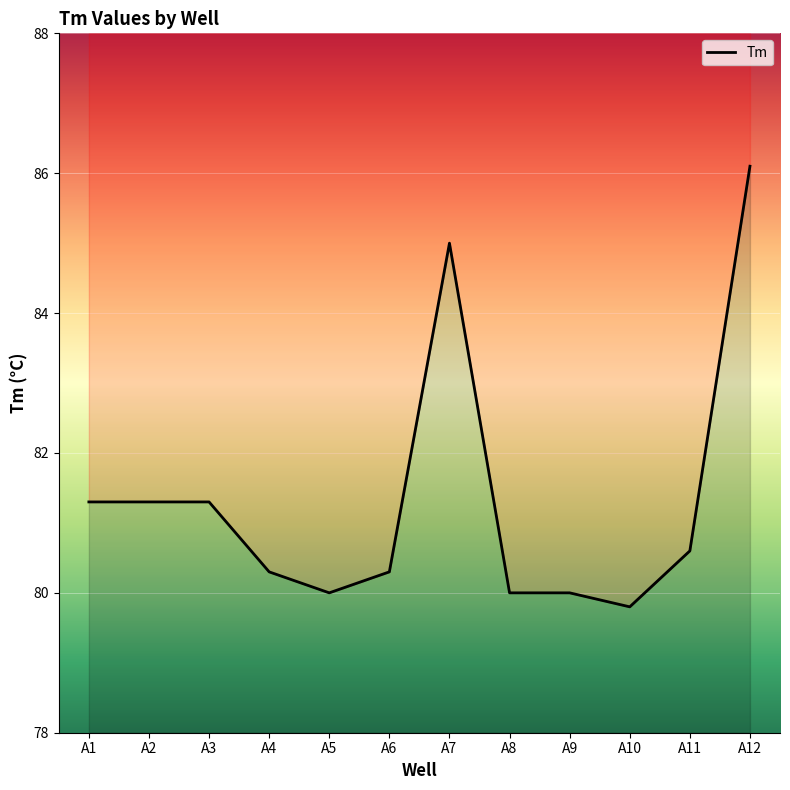

What is the average value?

81.3